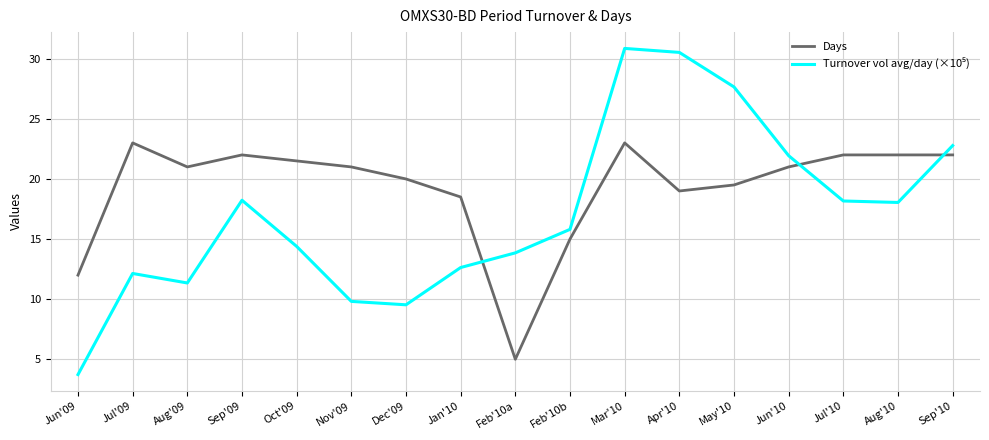

True or false: Days has a value of 31.2 at Sep'09.

False